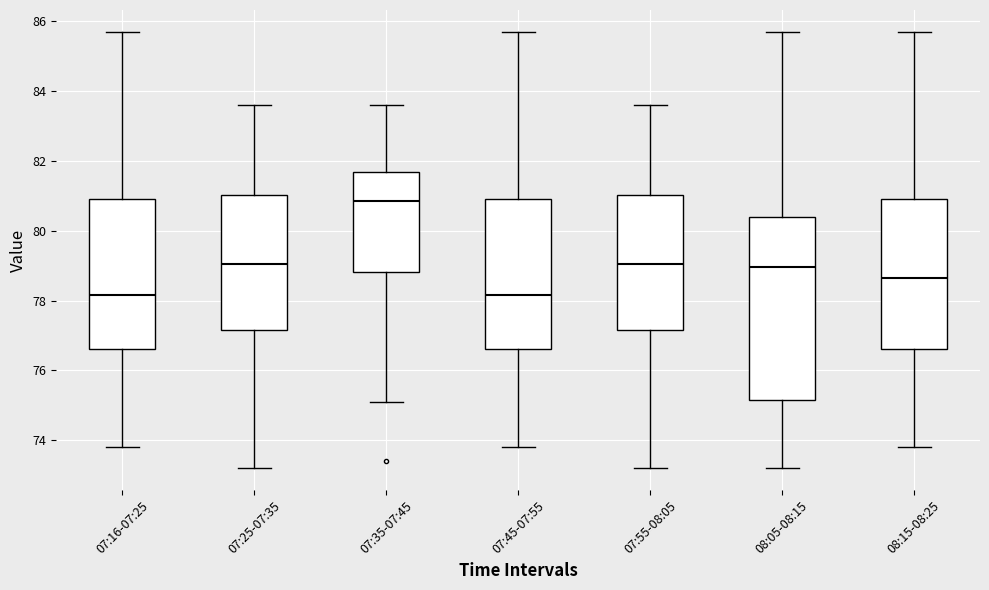

Which box is the tallest, from its lower edge to its upper edge?

08:05-08:15